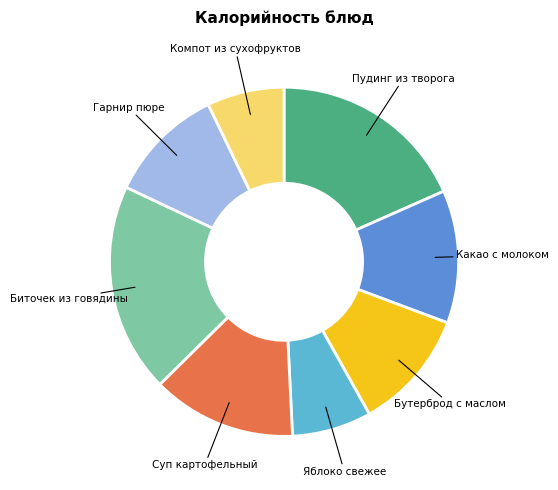

Is there a majority slice in this chart?

No